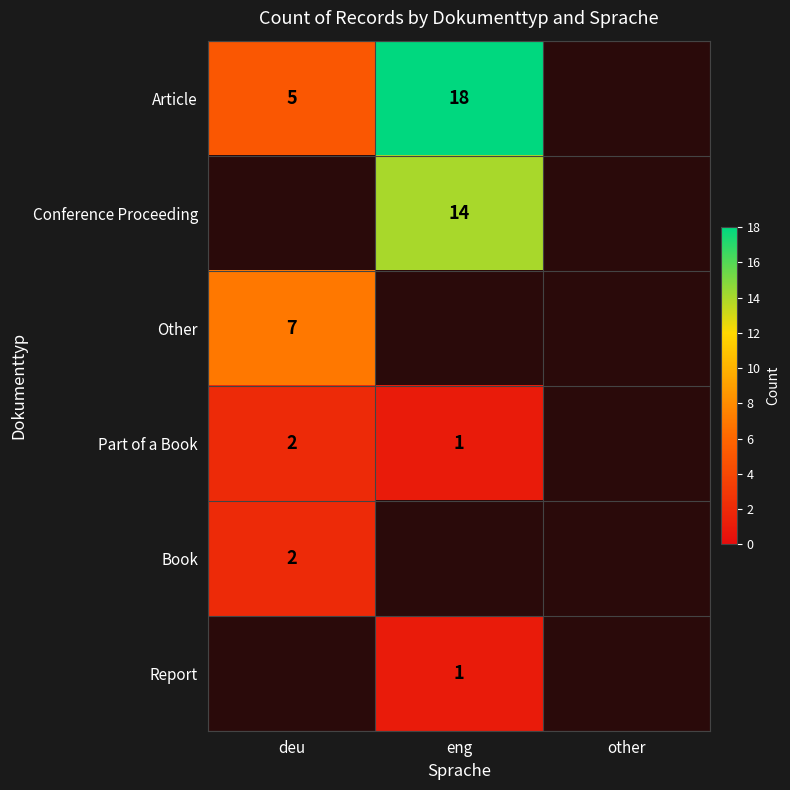

The Article series shows 8 at deu. True or false?

False